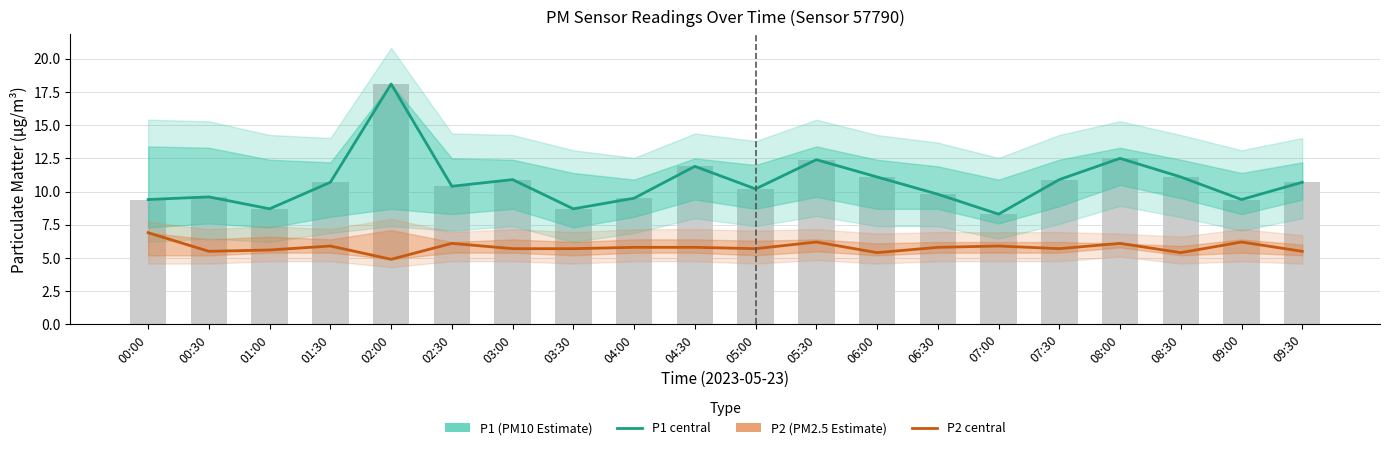

Reading left to right, transcribe all the data shown in this chart.

P1 (PM10 Estimate): 00:00=9.4	00:30=9.6	01:00=8.7	01:30=10.7	02:00=18.1	02:30=10.4	03:00=10.9	03:30=8.7	04:00=9.5	04:30=11.9	05:00=10.2	05:30=12.4	06:00=11.1	06:30=9.8	07:00=8.3	07:30=10.9	08:00=12.5	08:30=11.1	09:00=9.4	09:30=10.7
P2 (PM2.5 Estimate): 00:00=6.9	00:30=5.5	01:00=5.6	01:30=5.9	02:00=4.9	02:30=6.1	03:00=5.7	03:30=5.7	04:00=5.8	04:30=5.8	05:00=5.7	05:30=6.2	06:00=5.4	06:30=5.8	07:00=5.9	07:30=5.7	08:00=6.1	08:30=5.4	09:00=6.2	09:30=5.5